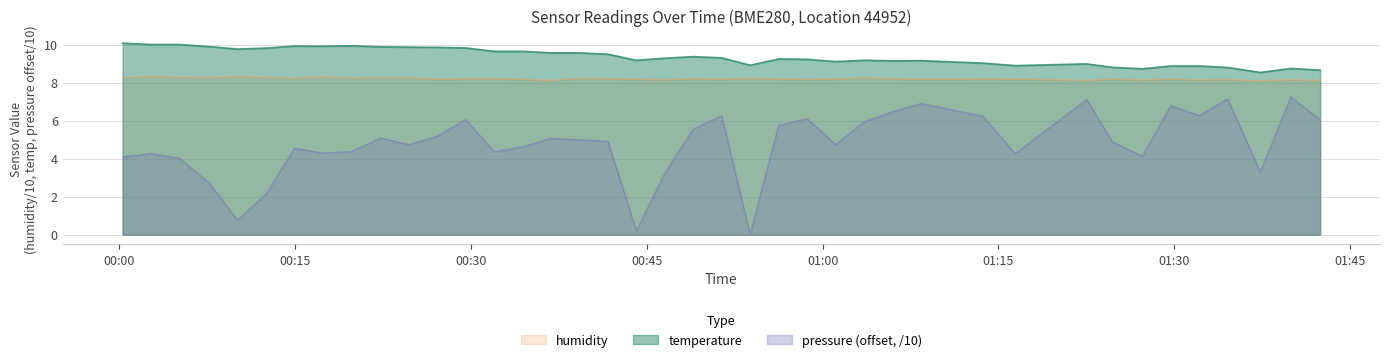

True or false: pressure (offset, /10) and temperature intersect in this chart.

False